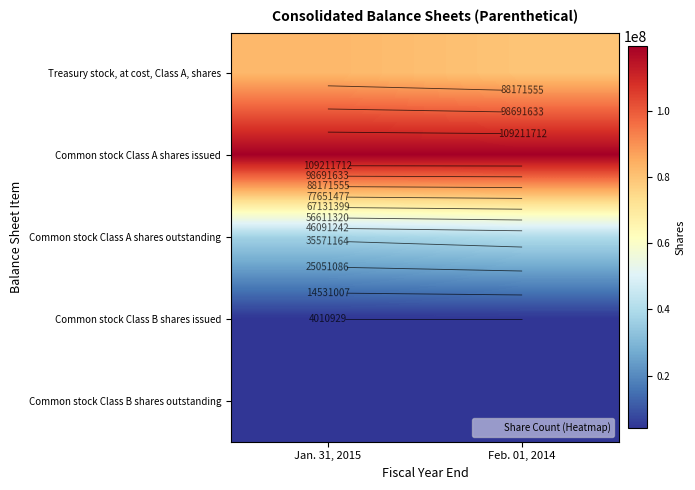

What is the difference between the Common stock Class A shares outstanding values at Jan. 31, 2015 and Feb. 01, 2014?

2755879